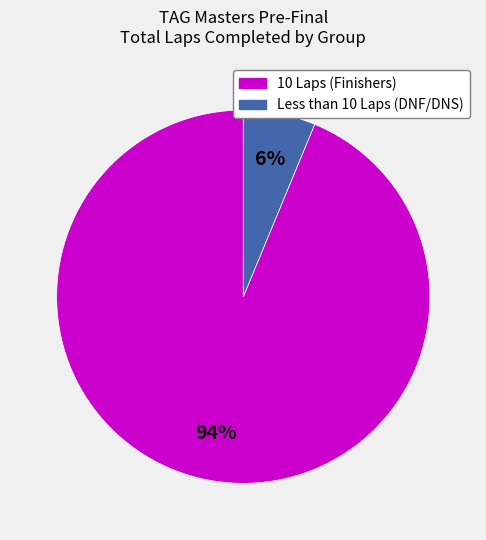

Does any single category account for the majority?

Yes